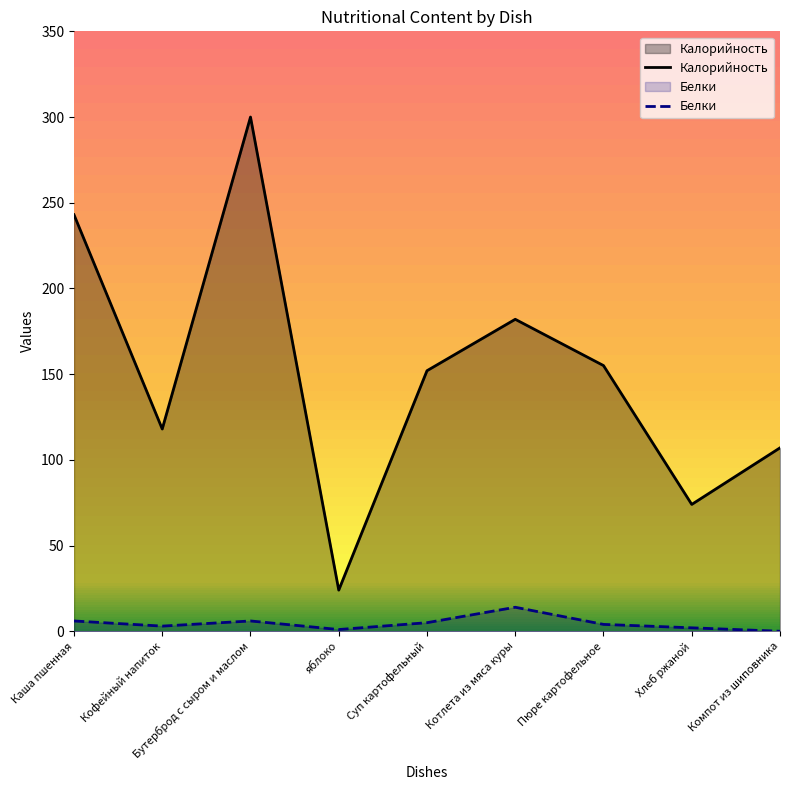

What is the difference between the Калорийность values at Суп картофельный and Компот из шиповника?

45